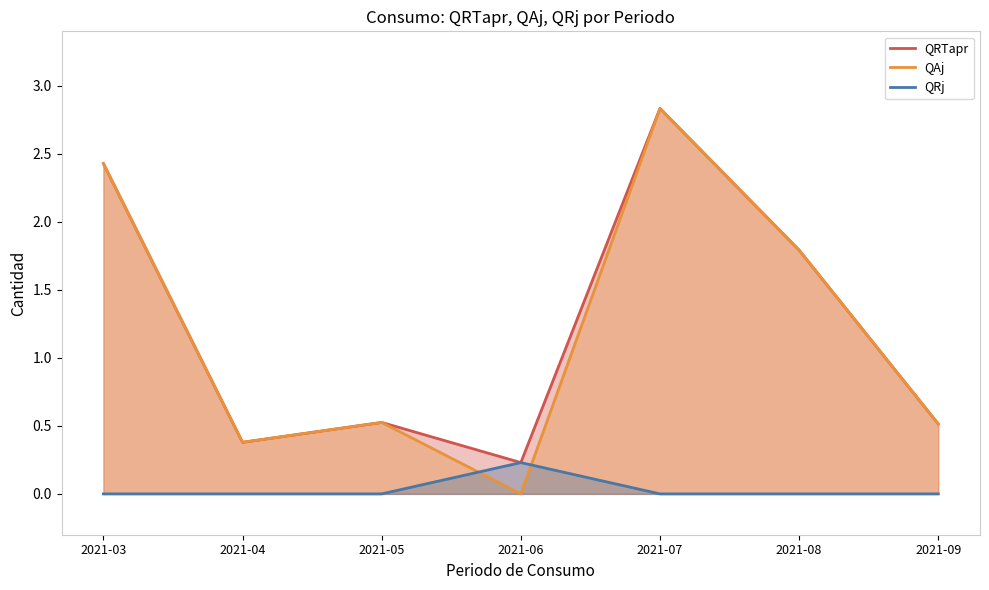

How many distinct data groups are displayed?

3